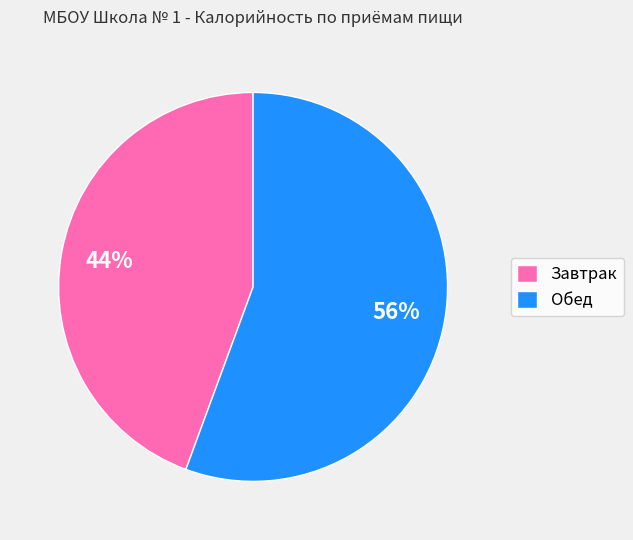

Is the sum of Завтрак and Обед greater than half?

Yes